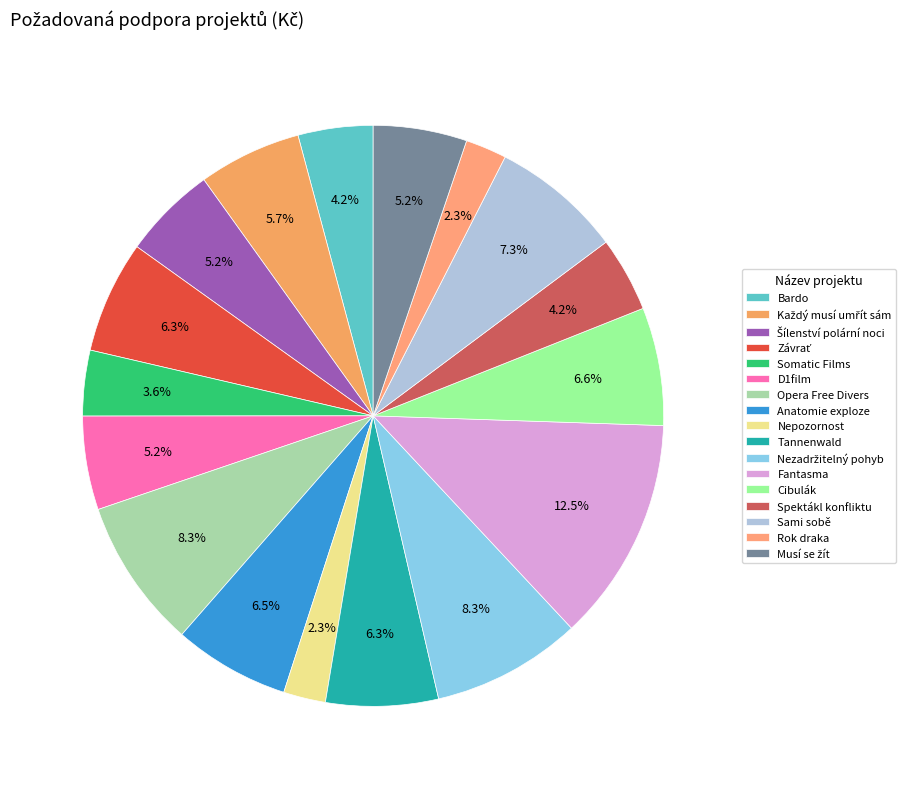

To the nearest percent, what is the combined percentage of Sami sobě and Nezadržitelný pohyb?

16%